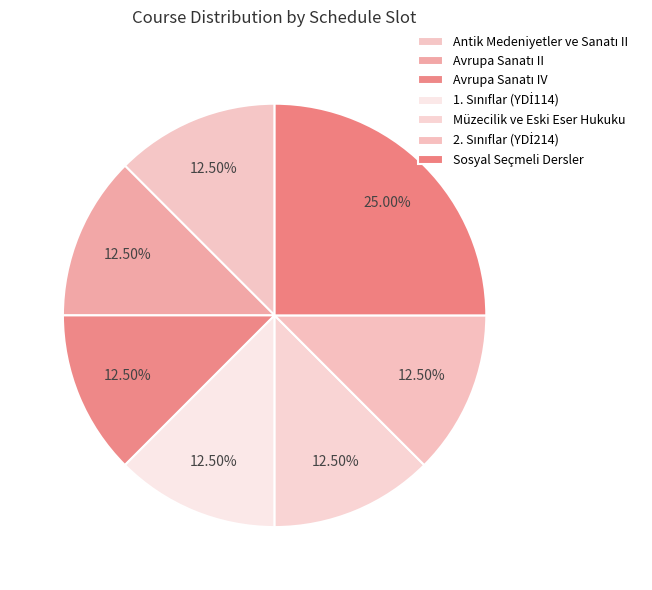

Which category has the smallest portion of the pie?

Antik Medeniyetler ve Sanatı II